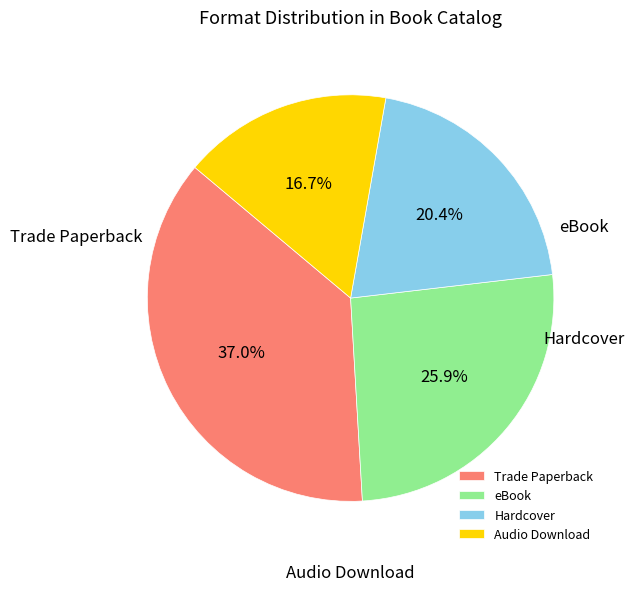

Is it true that eBook is 26% of the pie?

True